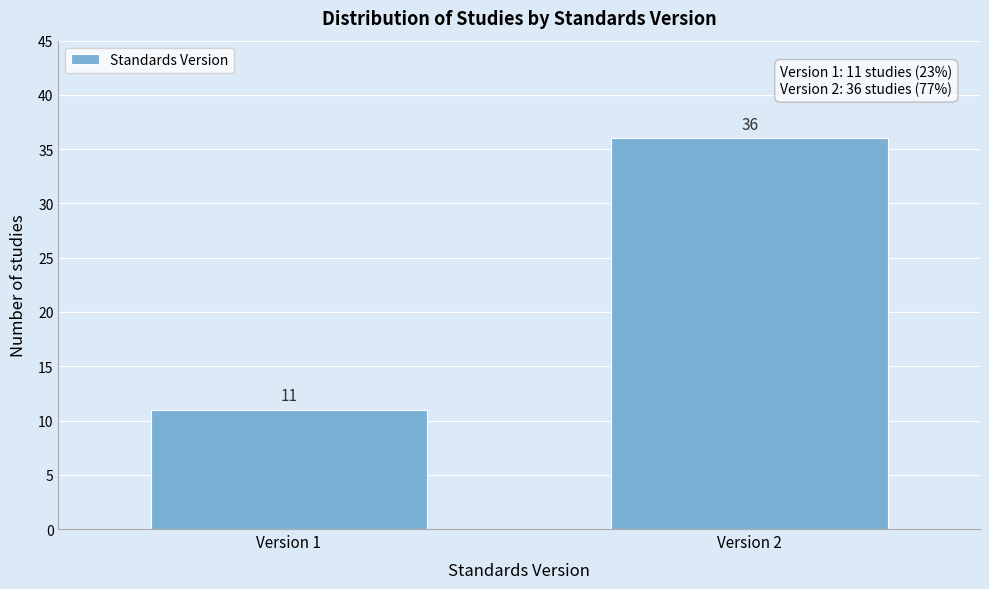

Reading left to right, extract all data points from this chart.

11	36